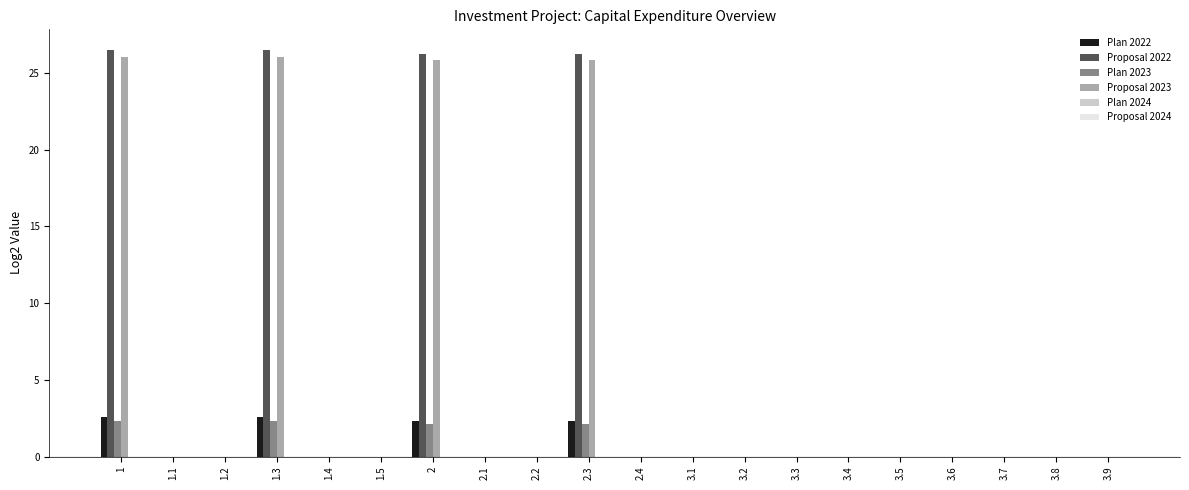

What is the greatest value displayed?

26.5